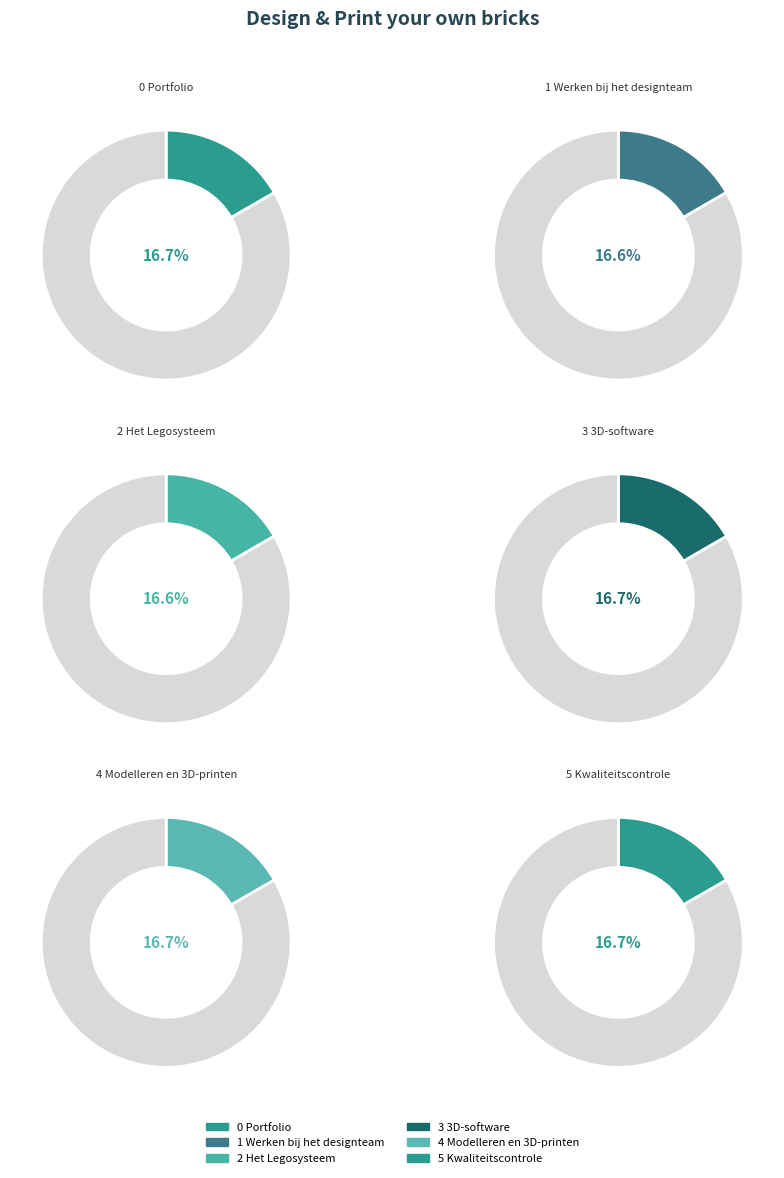

Does 1 Werken bij het designteam account for over 50% of the chart?

No